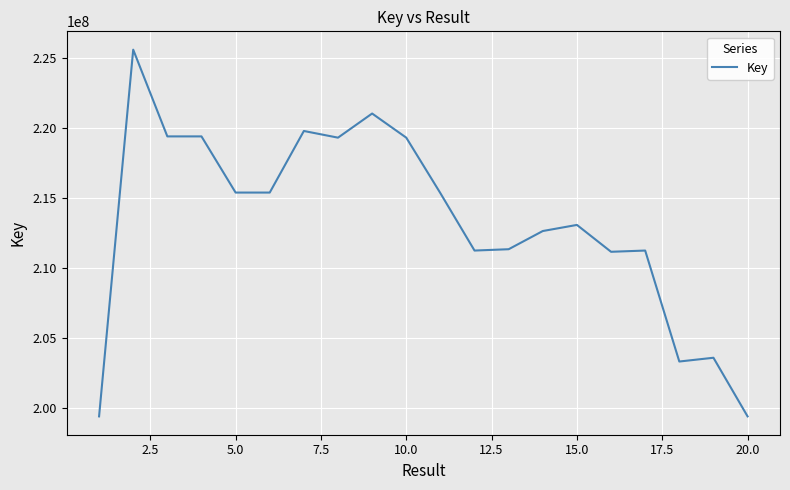

What is the maximum value shown in the chart?

225604455